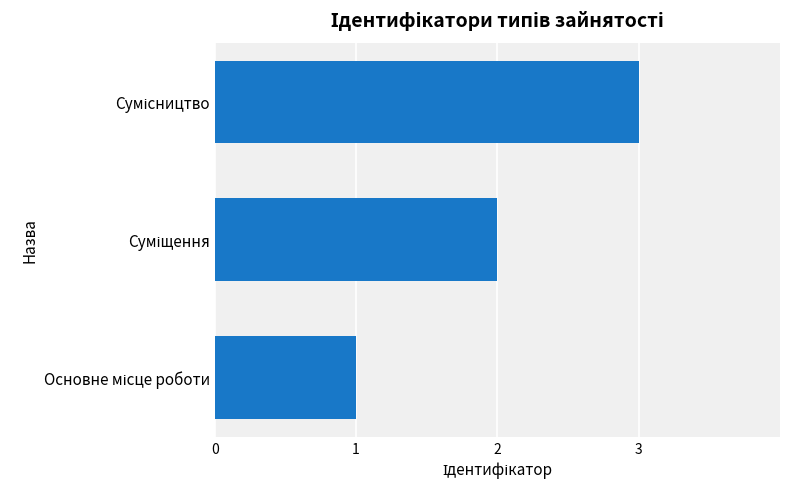

Does the chart contain any negative values?

No